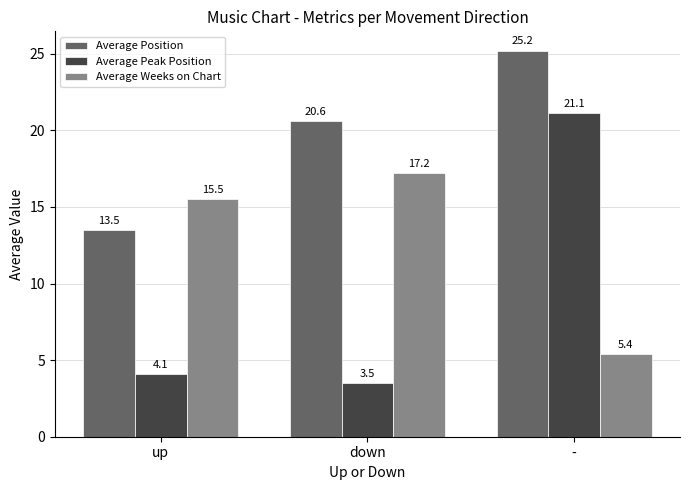

How many bars are there in total?

9